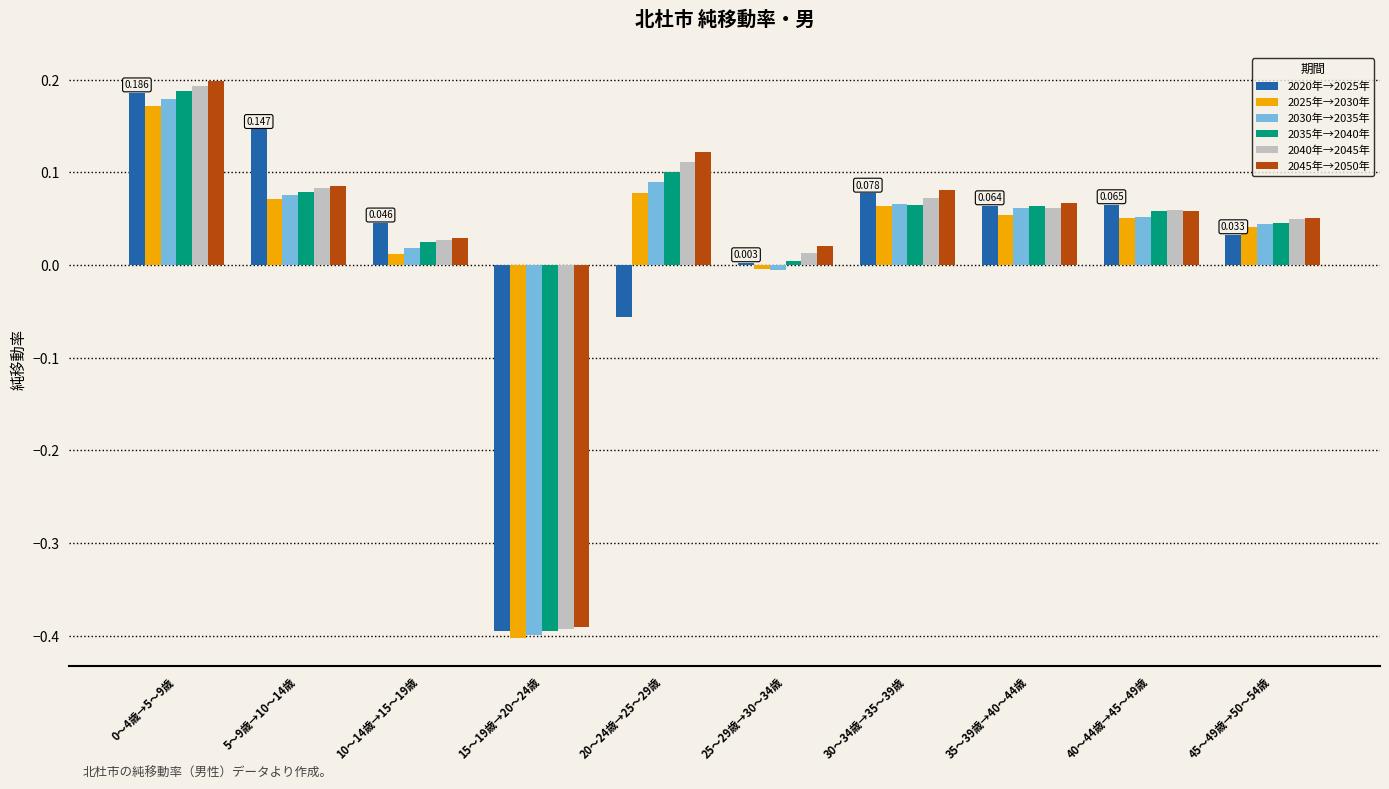

How many data points in 2035年→2040年 are above 0?

9